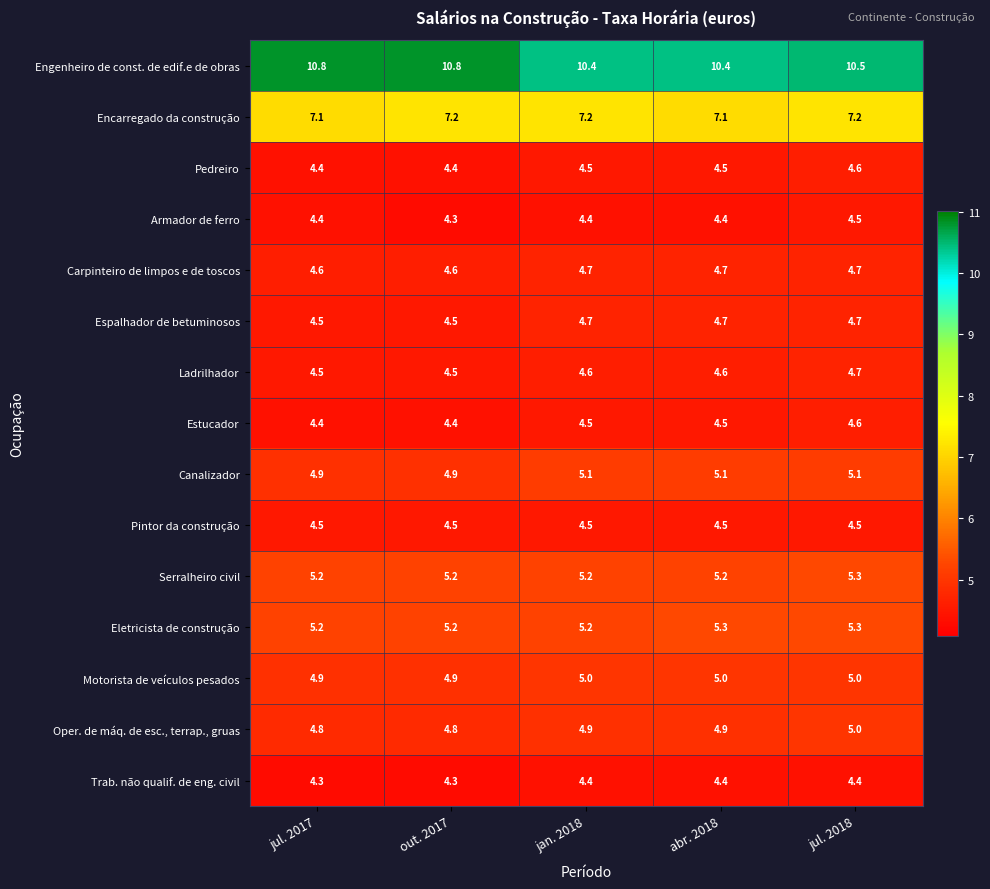

What is the highest value of the Motorista de veículos pesados series?

5.0